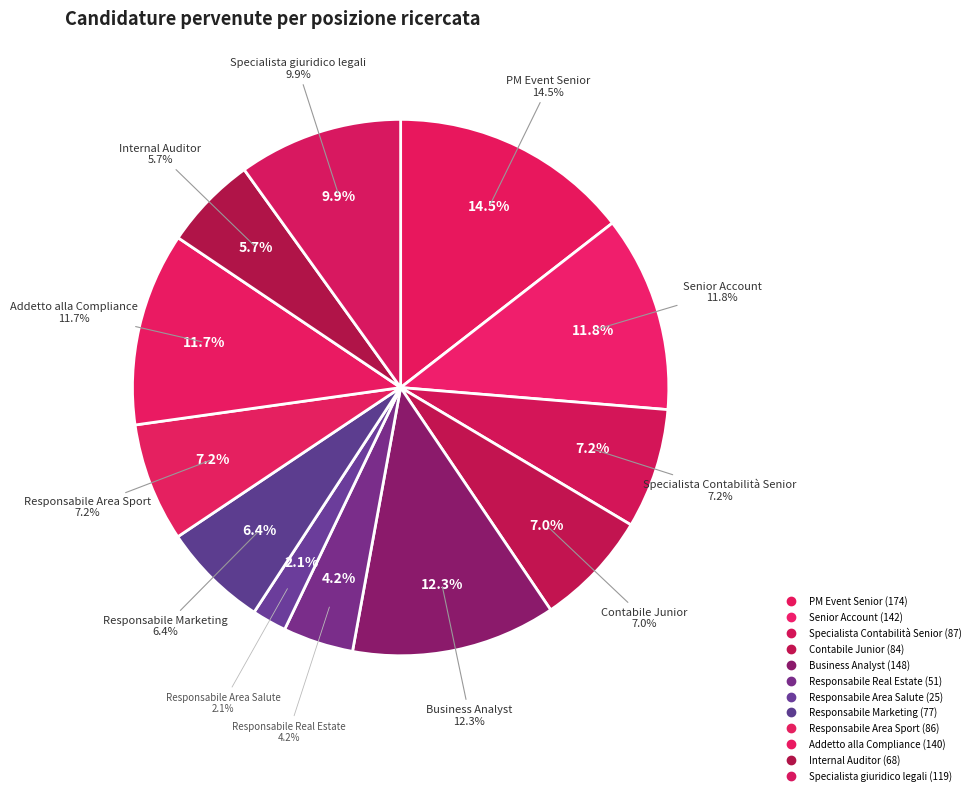

True or false: Business Analyst accounts for 12% of the total.

True